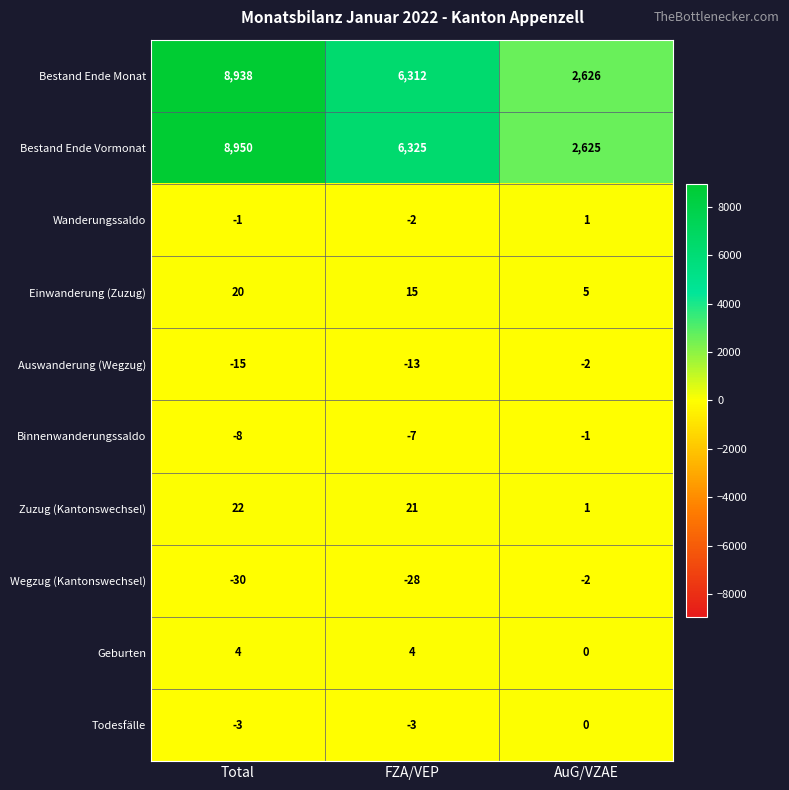

At which category is the sum across all series the highest?

Total